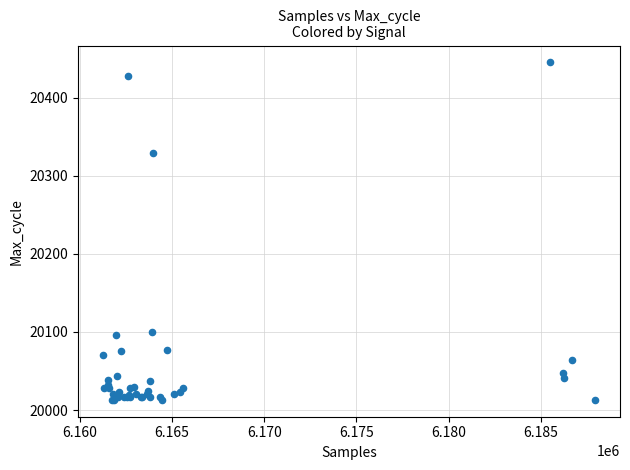

What Y value in the scatter plot is closest to 20229?

20329